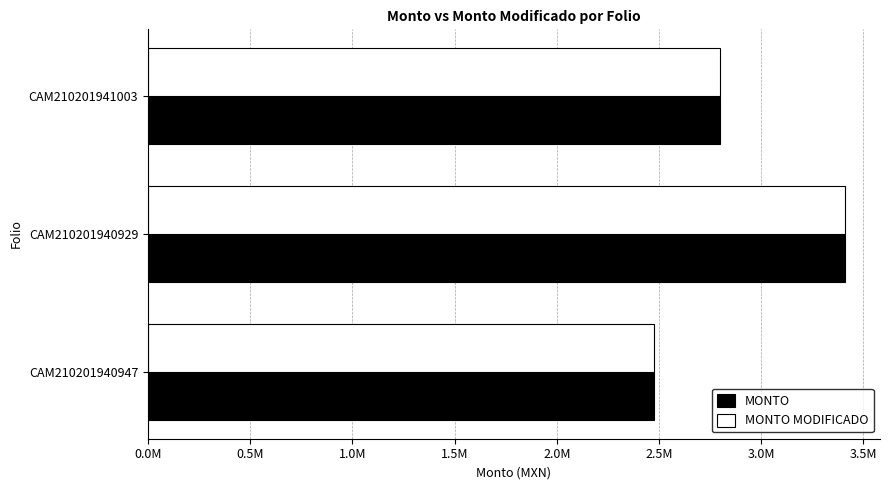

What are all the series names shown in the legend?

MONTO, MONTO MODIFICADO